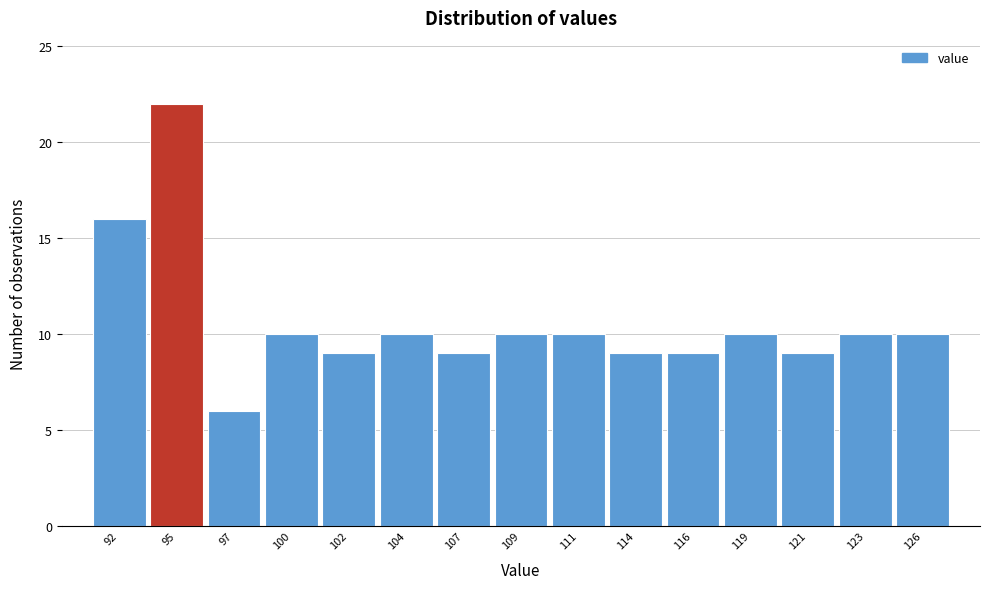

Reading left to right, what are all the values shown in this chart?

92=16	95=22	97=6	100=10	102=9	104=10	107=9	109=10	111=10	114=9	116=9	119=10	121=9	123=10	126=10